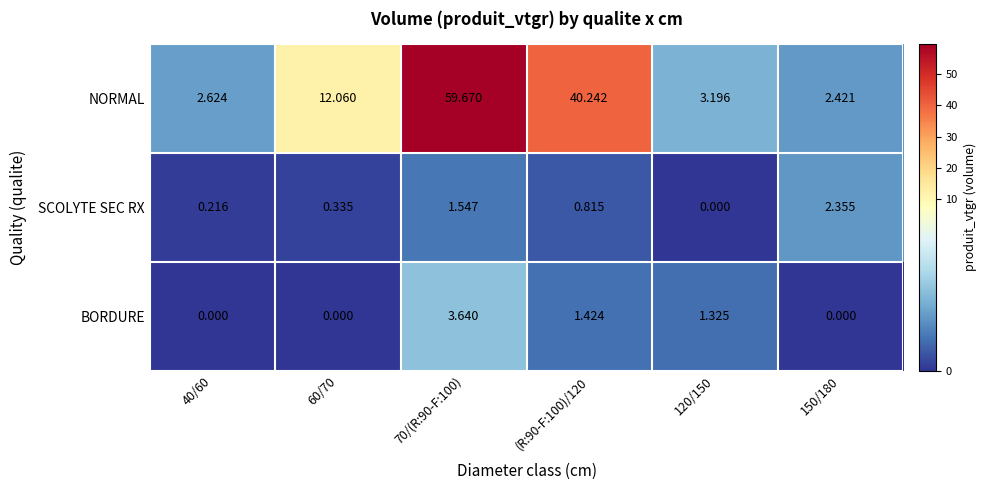

List the series in order of their peak value, lowest first.

SCOLYTE SEC RX, BORDURE, NORMAL